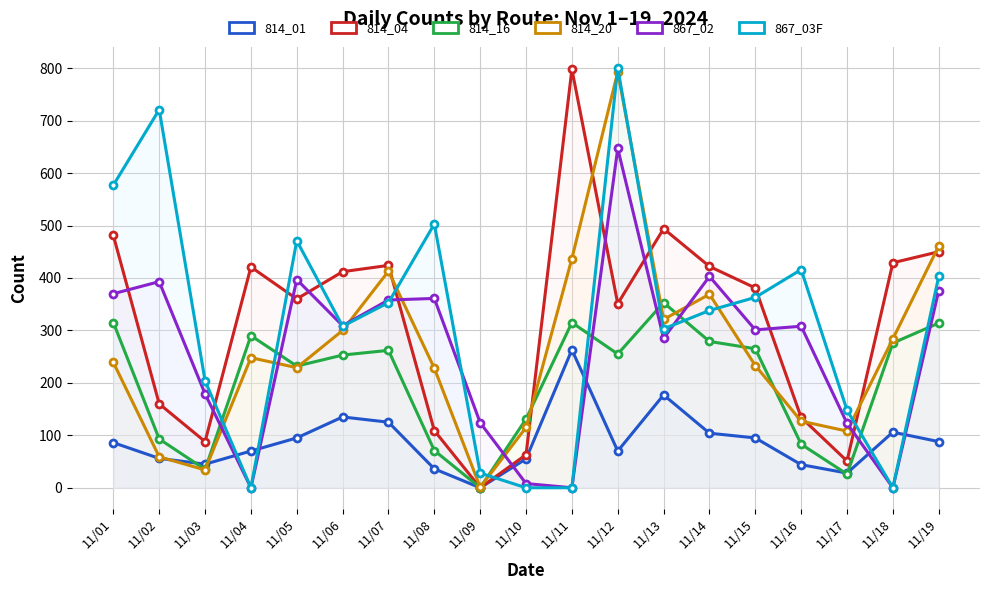

What is the average value of the 814_16 series?

203